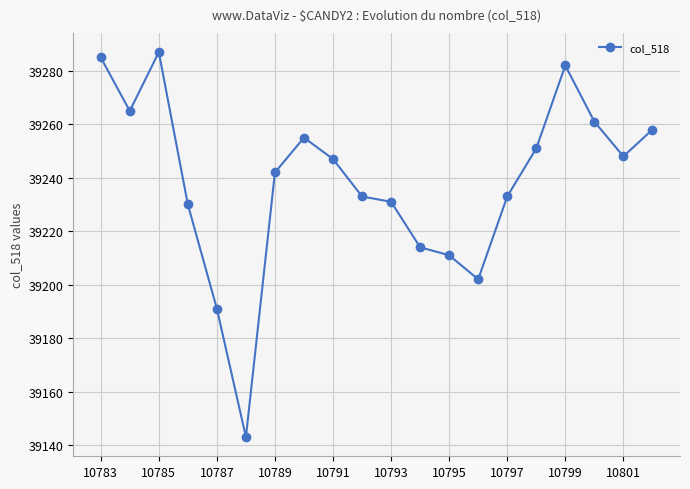

True or false: the data has more than 1 interior local peaks.

True